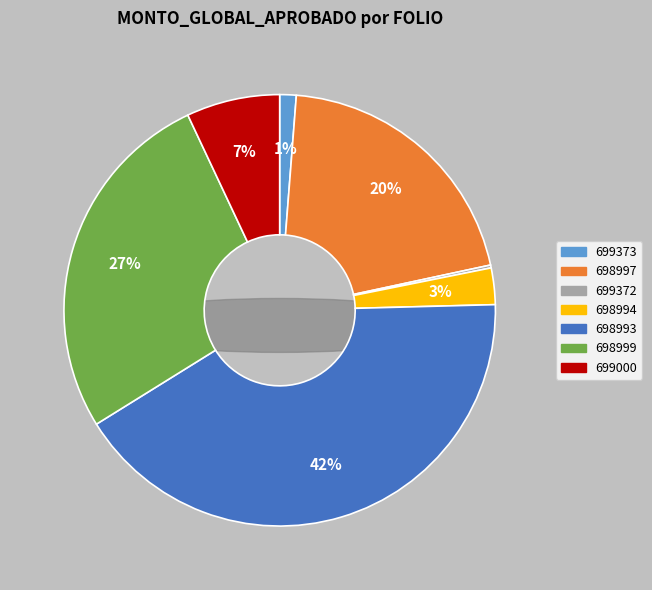

To the nearest percent, what portion does COA200101698993 represent?

42%